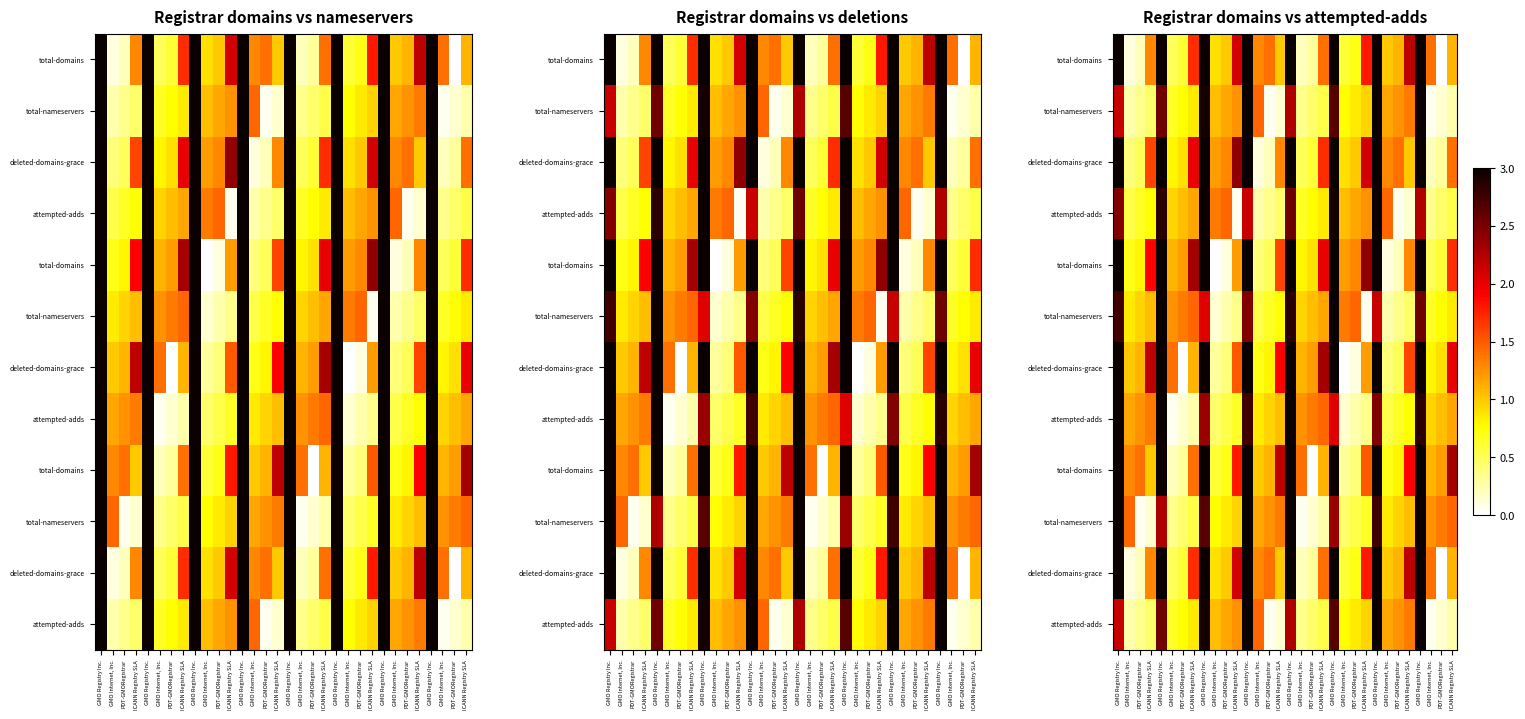

Which has a higher value, GMO Internet, Inc. or GMO Registry Inc.?

GMO Registry Inc.